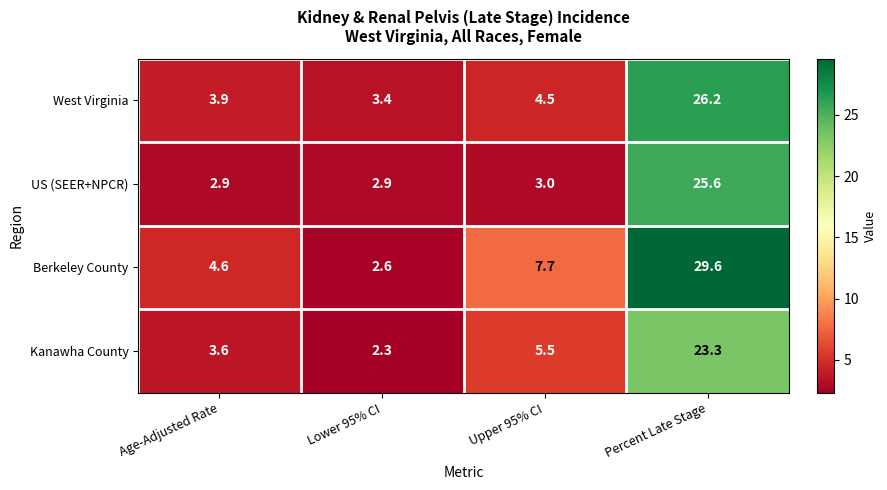

What is the average value of the West Virginia series?

9.5